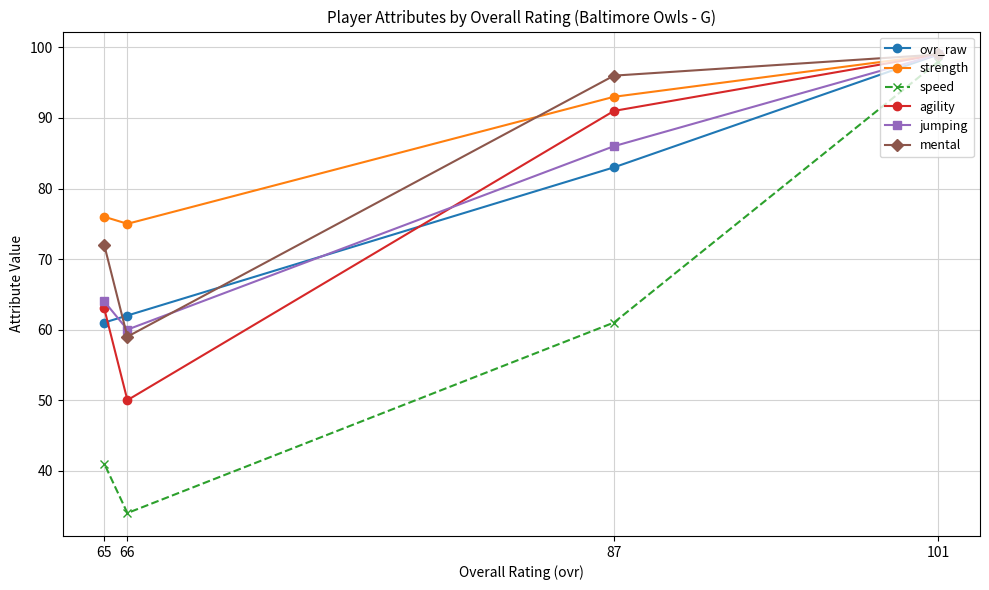

Does the chart display data point markers on the line(s)?

Yes